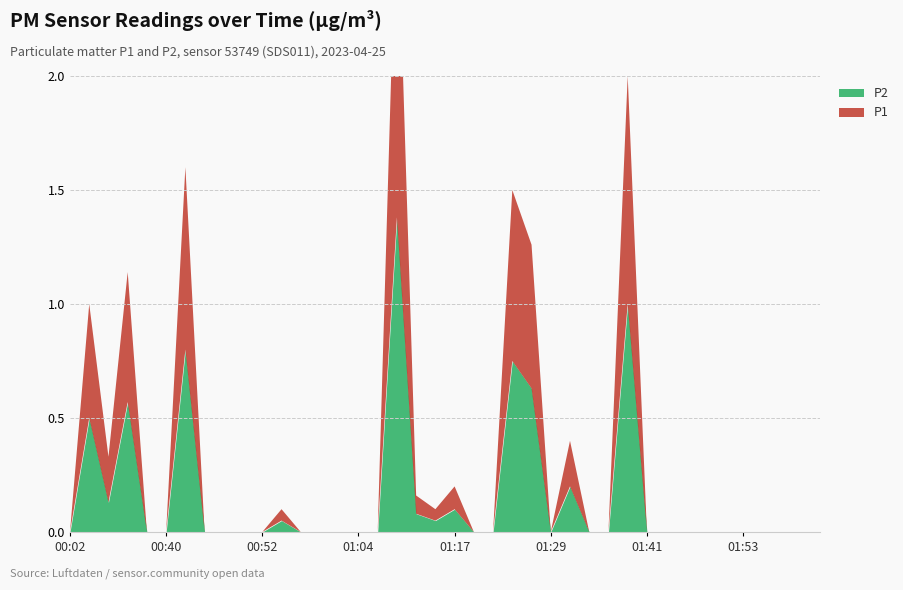

What is the approximate value of P1 at 00:33?

0.2